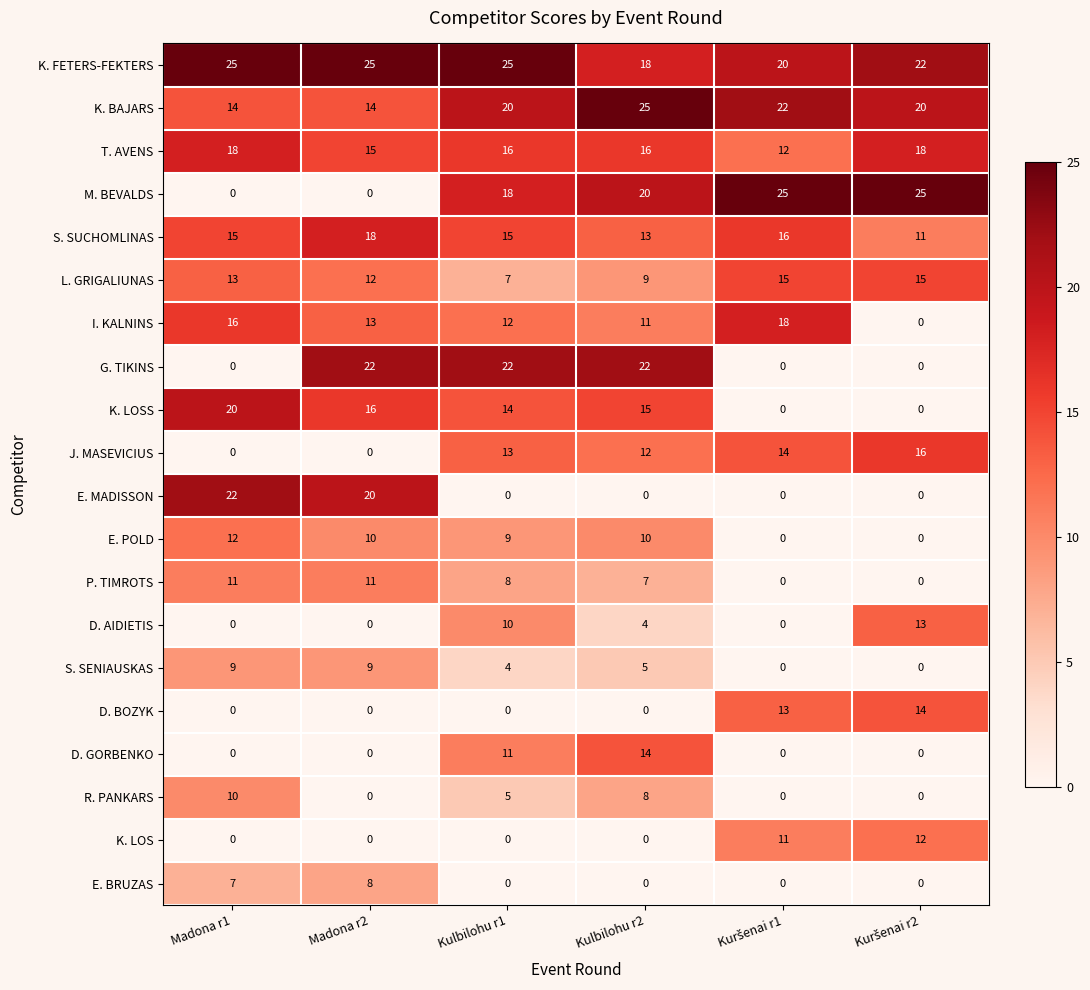

True or false: L. GRIGALIUNAS has a value of 9 at Kulbilohu r2.

True